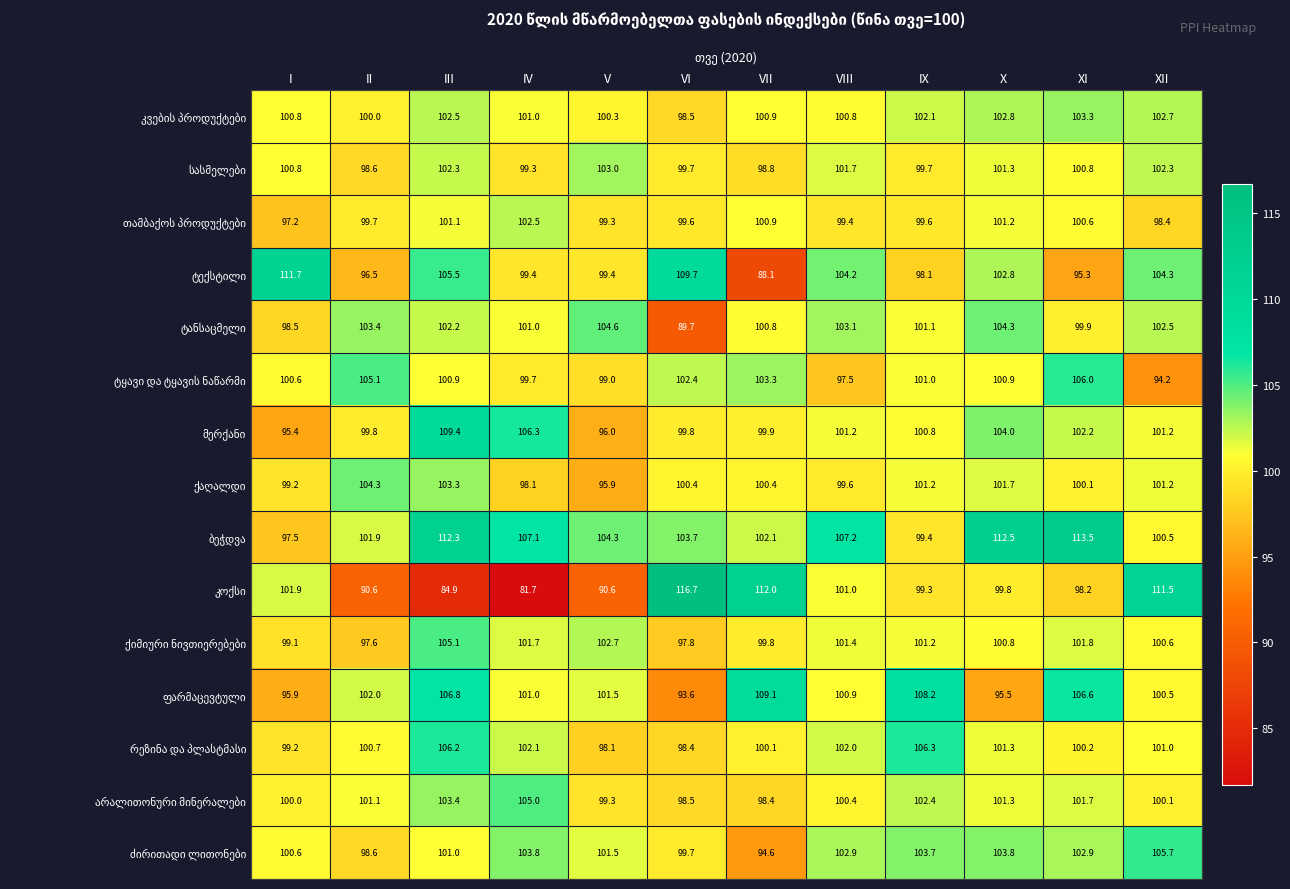

At which category does the chart reach its peak across all series?

VI